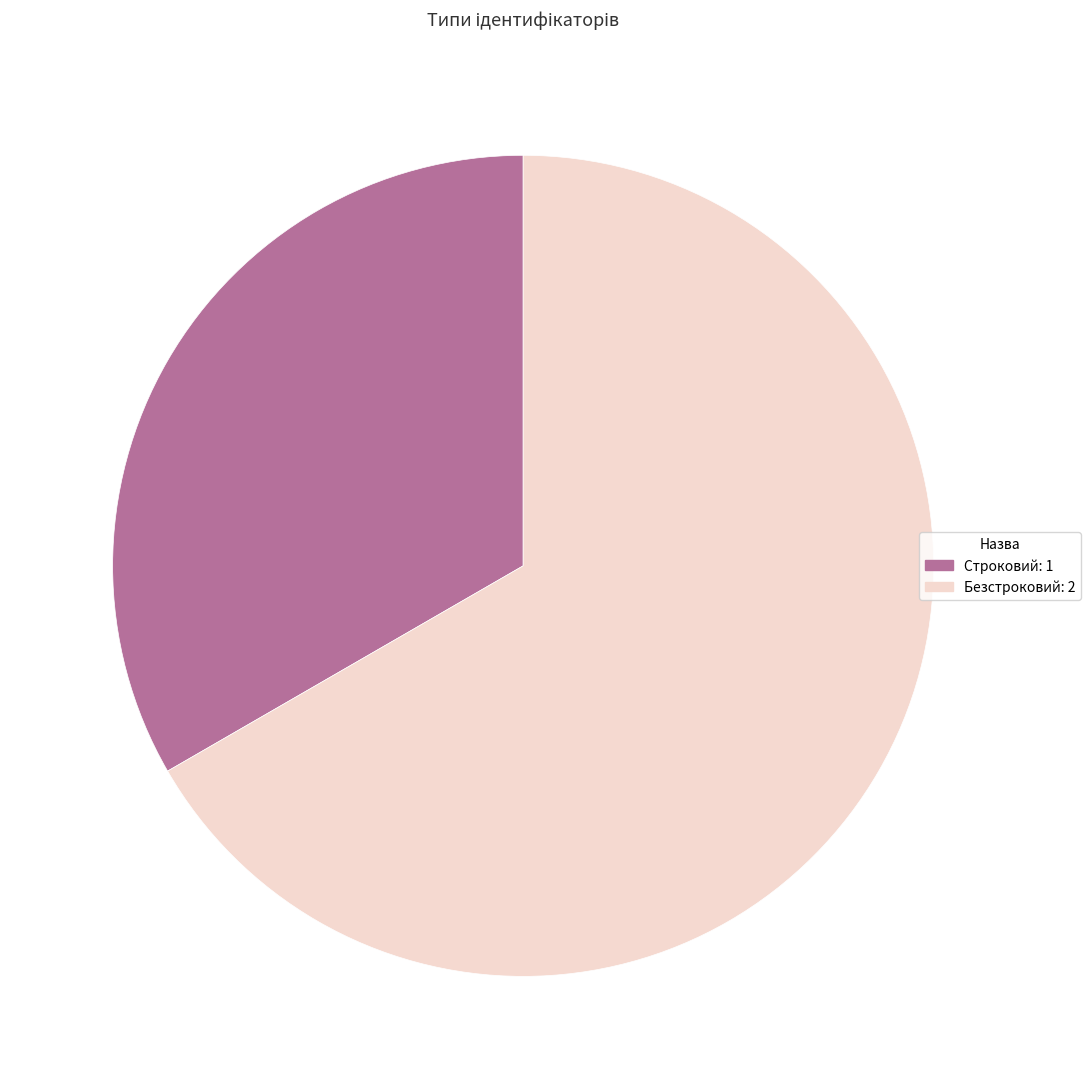

Which category has the smallest portion of the pie?

Строковий